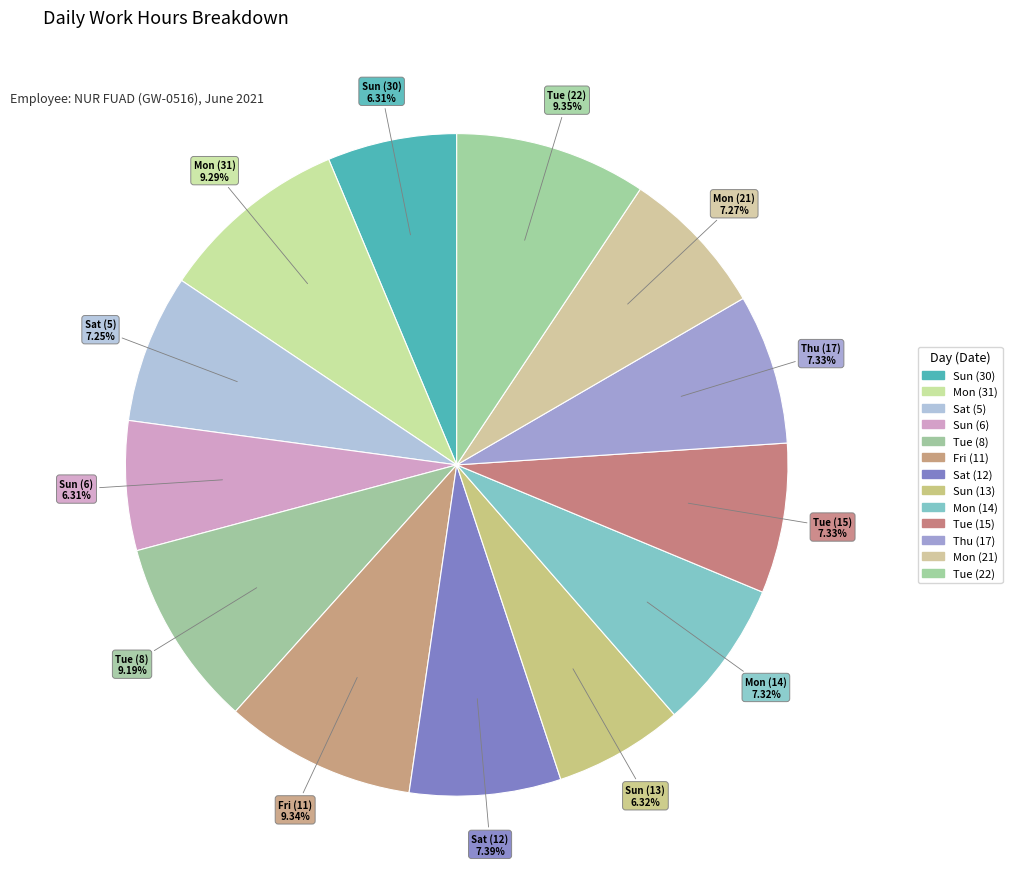

Which category has the biggest portion of the pie?

Tue (22)